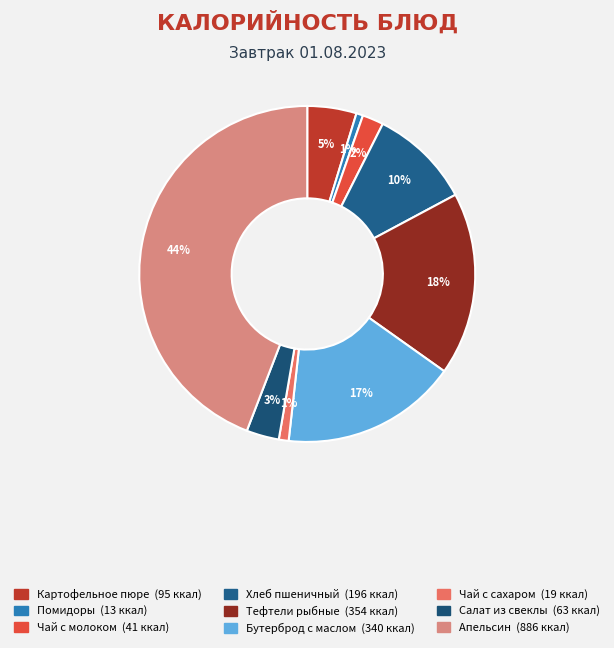

Between Тефтели рыбные and Апельсин, which is larger?

Апельсин